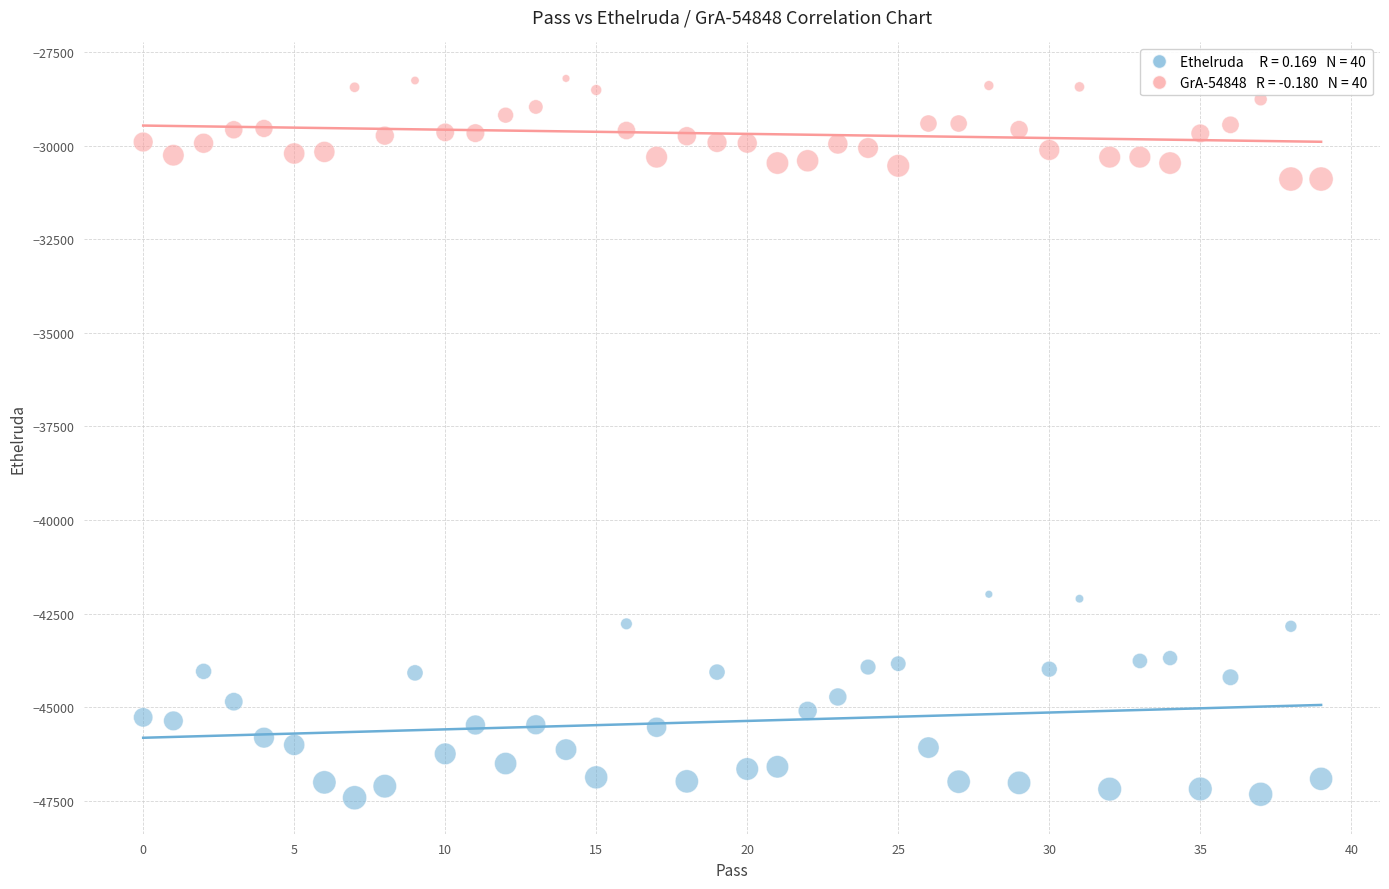

Across all data points, what is the range of Y values (max minus min)?

19216